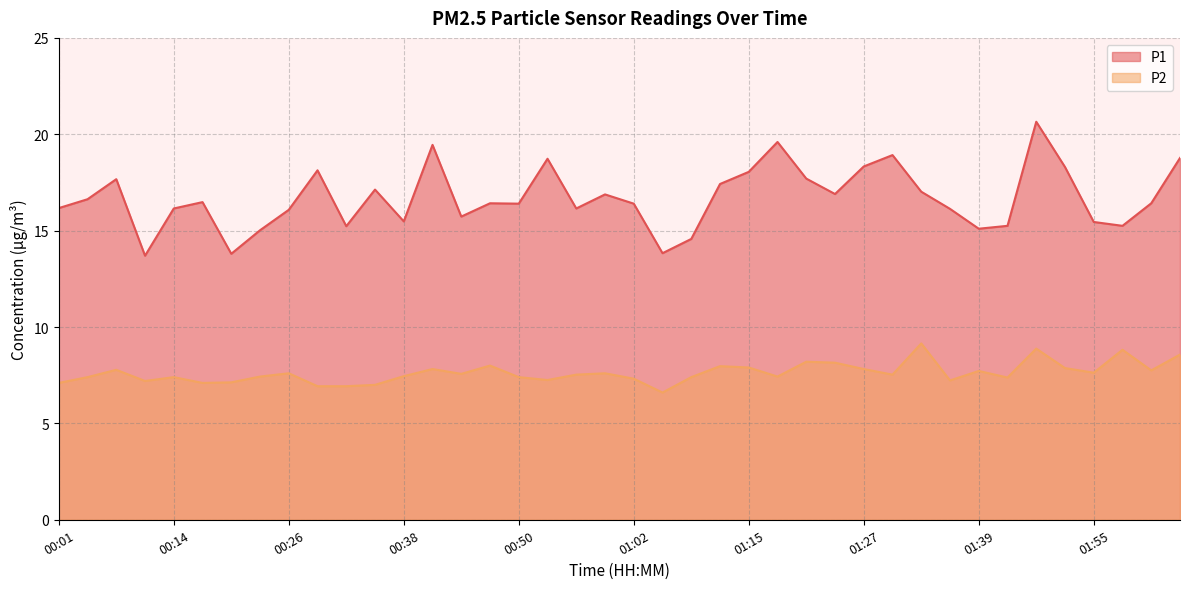

At which label is P2 closest to 7?

00:35